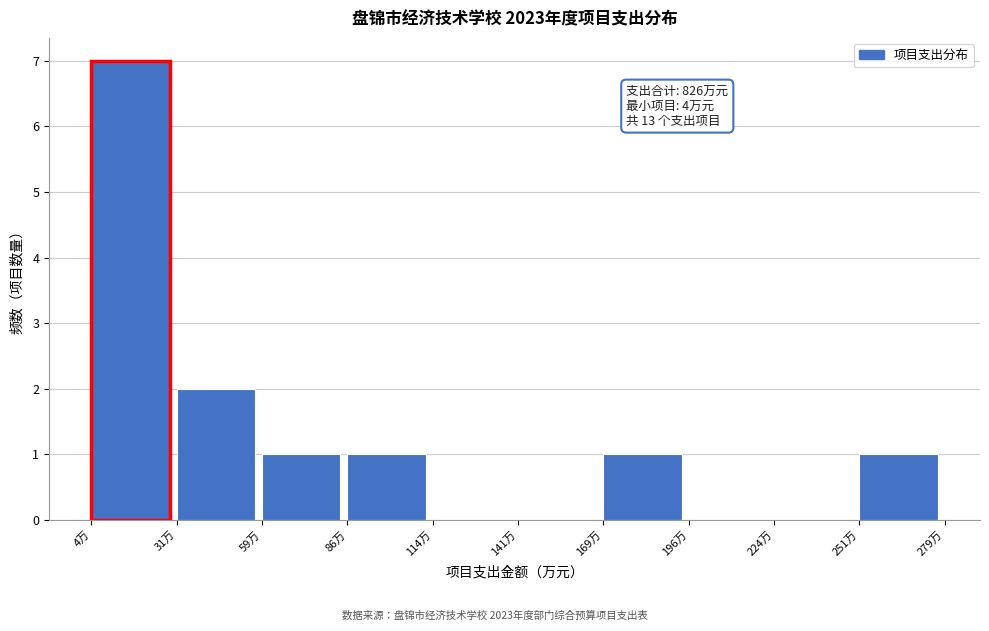

Over which range of the x-axis is the bar tallest?

4.0 to 31.5